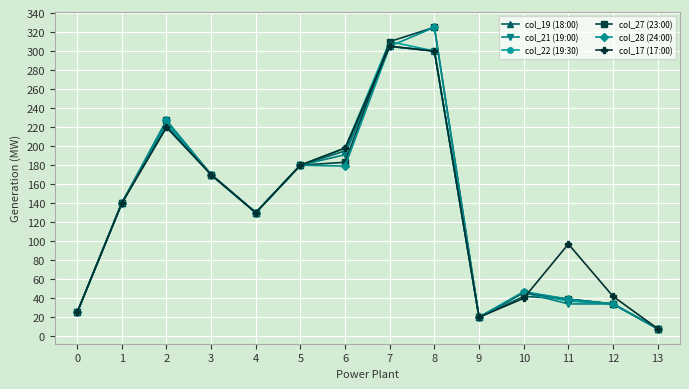

Which category has the lowest value across all series?

13